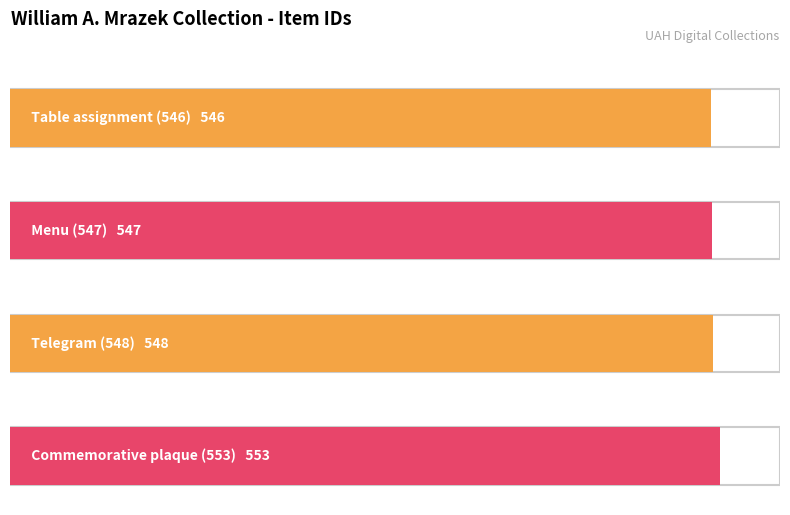

What is the average value?

548